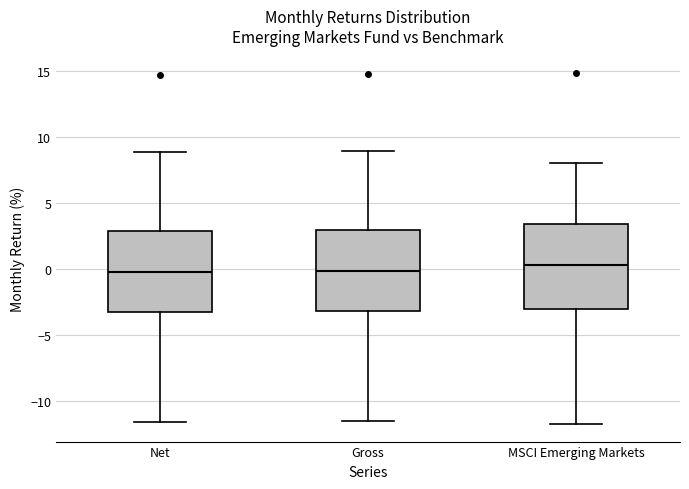

Where does the median line of the box for Gross sit on the y-axis? The values are not printed on the chart, so give them approximately, as read against the axis.

0.0